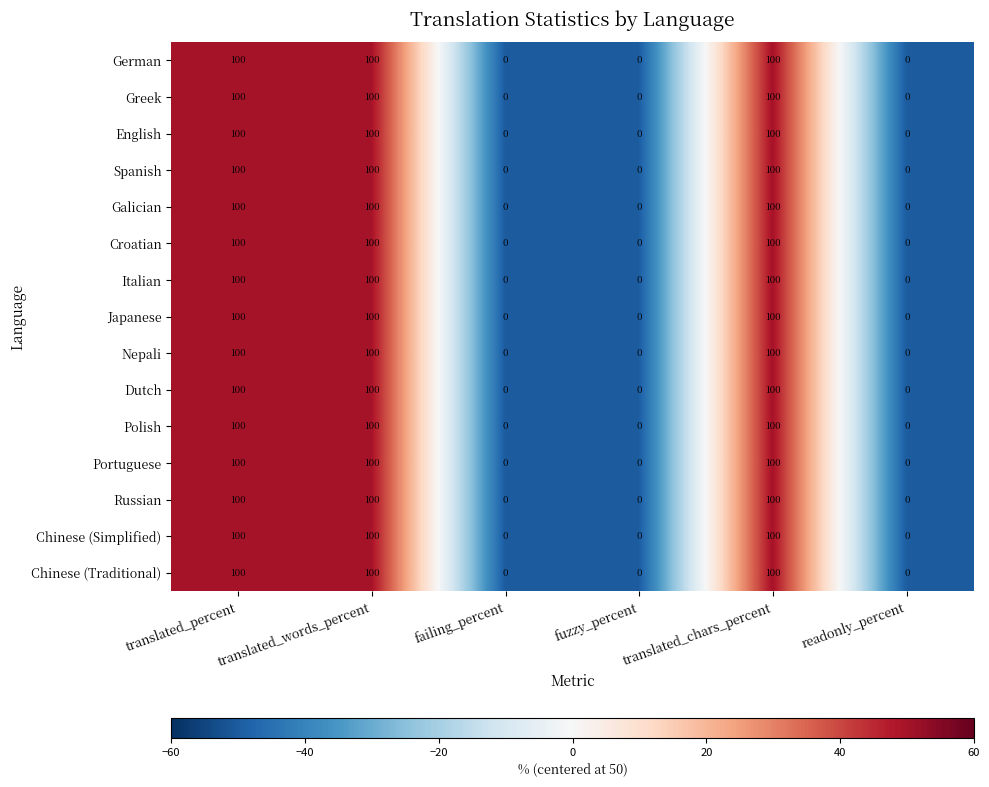

What is the maximum value shown in the chart?

100